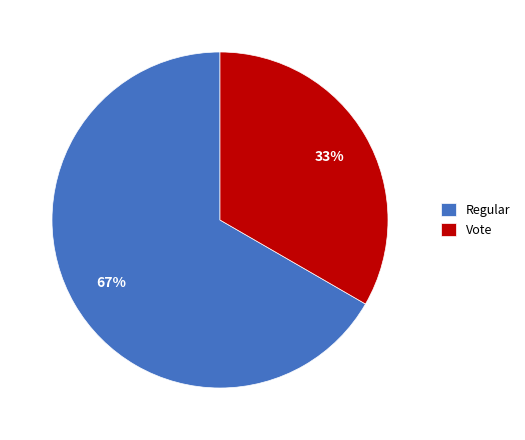

To the nearest percent, what is the average slice percentage?

50%